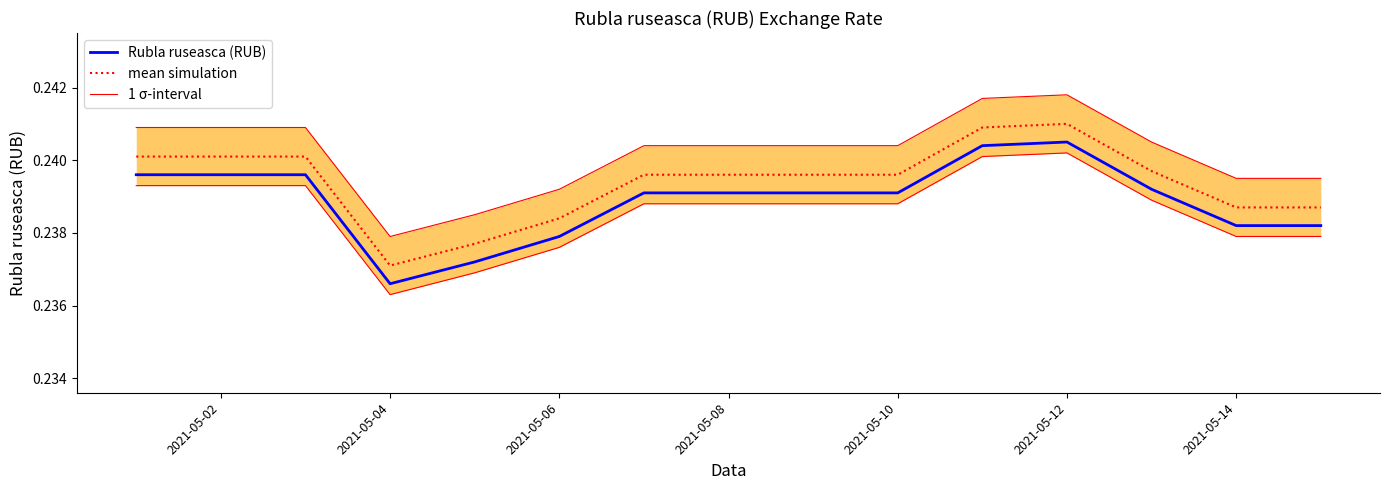

True or false: mean simulation and Rubla ruseasca (RUB) cross at least once.

False